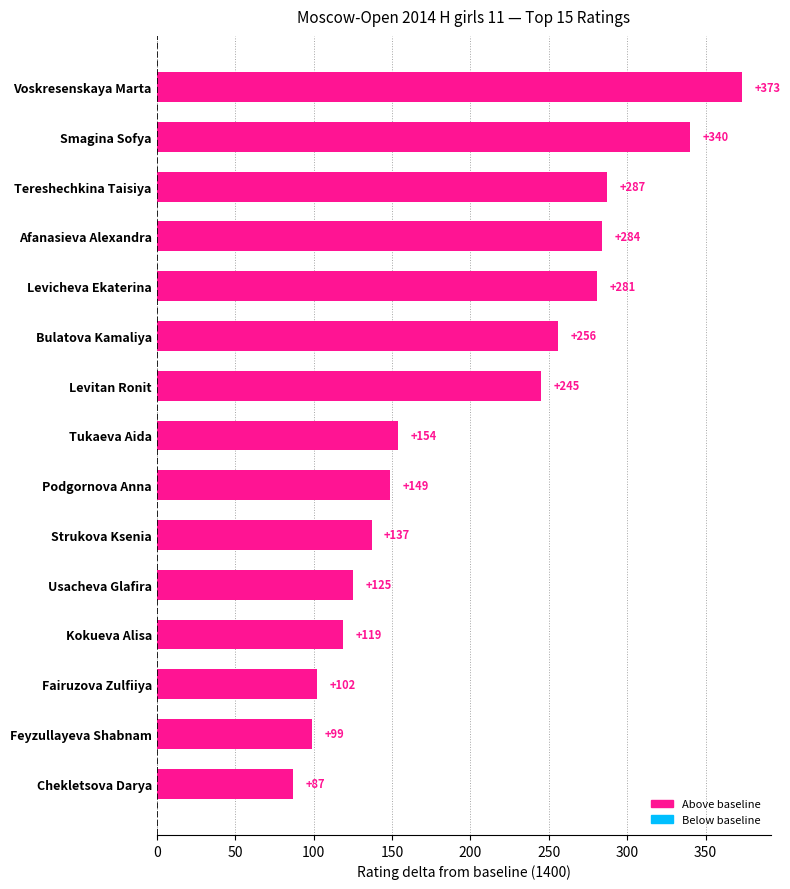

What is the value of the 15th bar from the top?

87